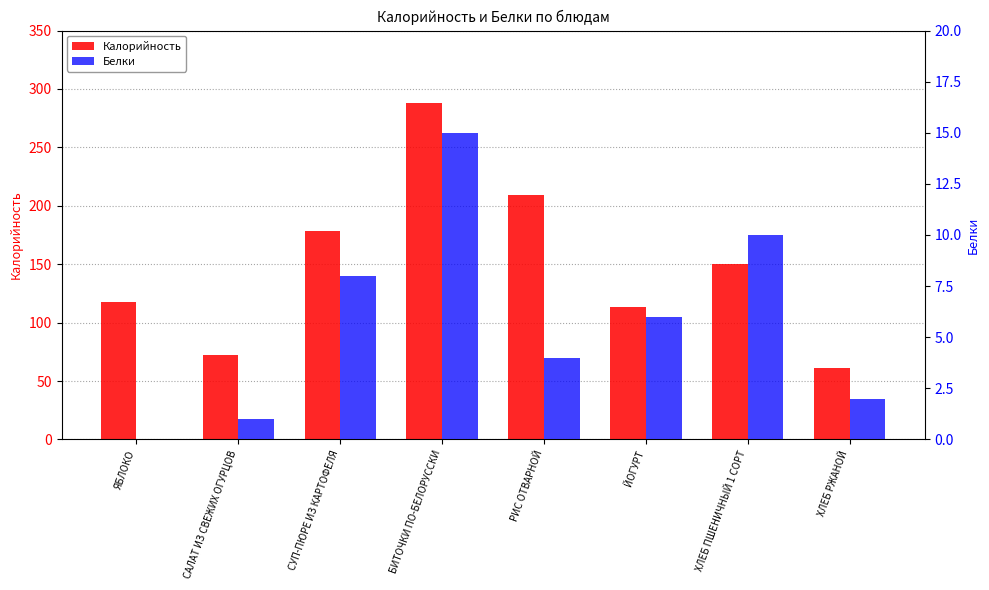

Which category has the lowest value in the Белки series?

ЯБЛОКО